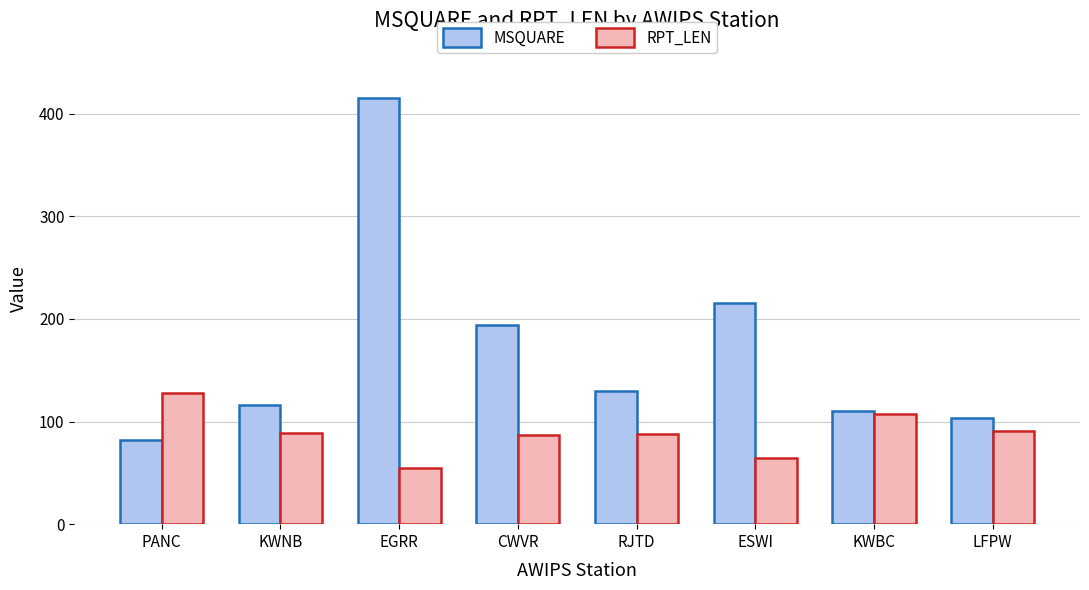

True or false: RPT_LEN has a value of 72 at EGRR.

False